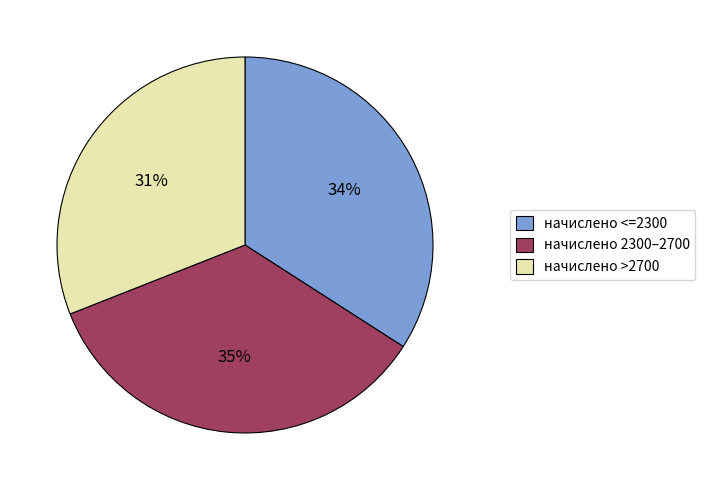

Count the number of slices in the pie.

3